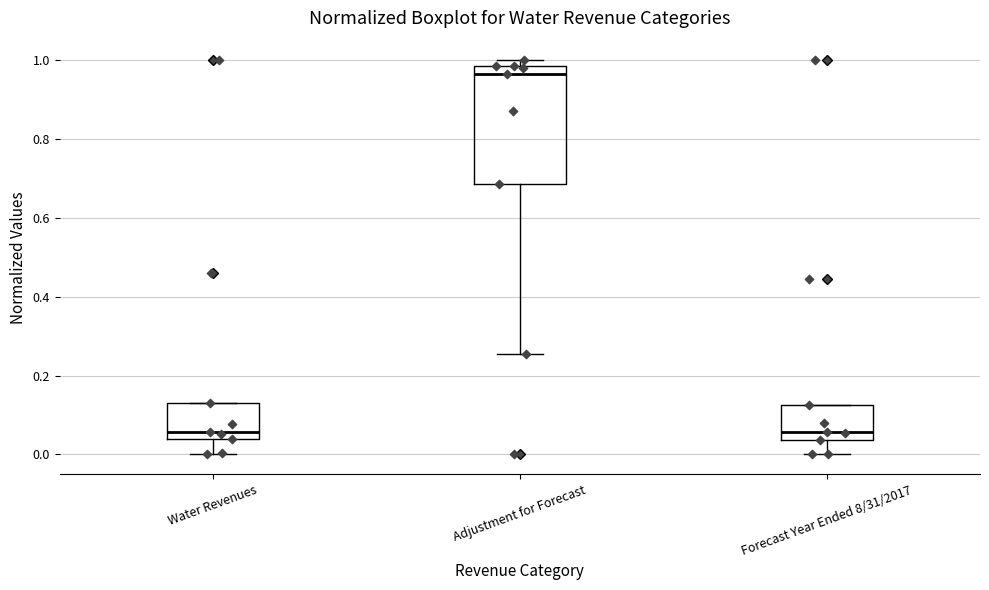

Where is the lower edge of the box for Adjustment for Forecast on the y-axis? The values are not printed on the chart, so give them approximately, as read against the axis.

0.68